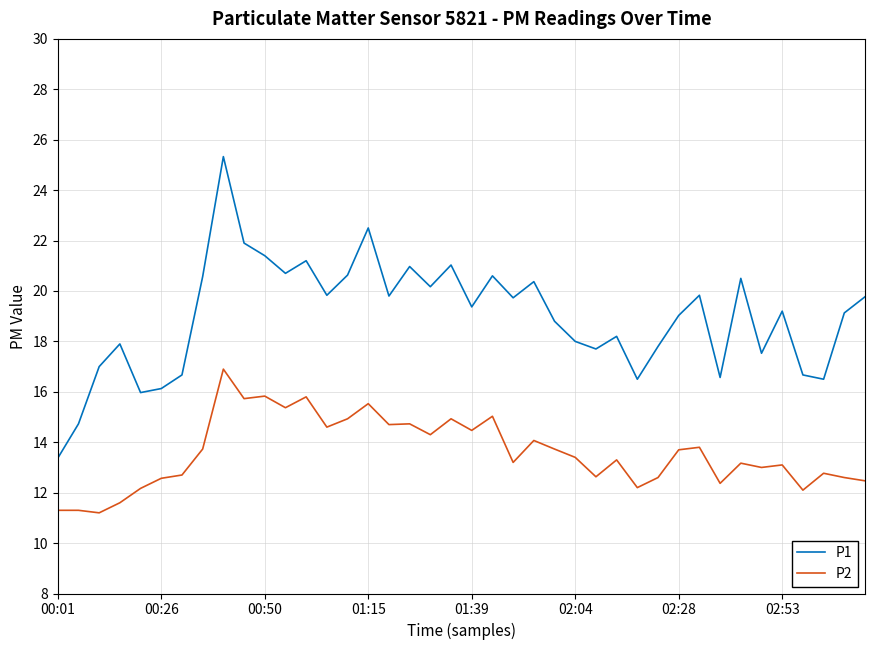

What is the minimum value shown in the chart?

11.2